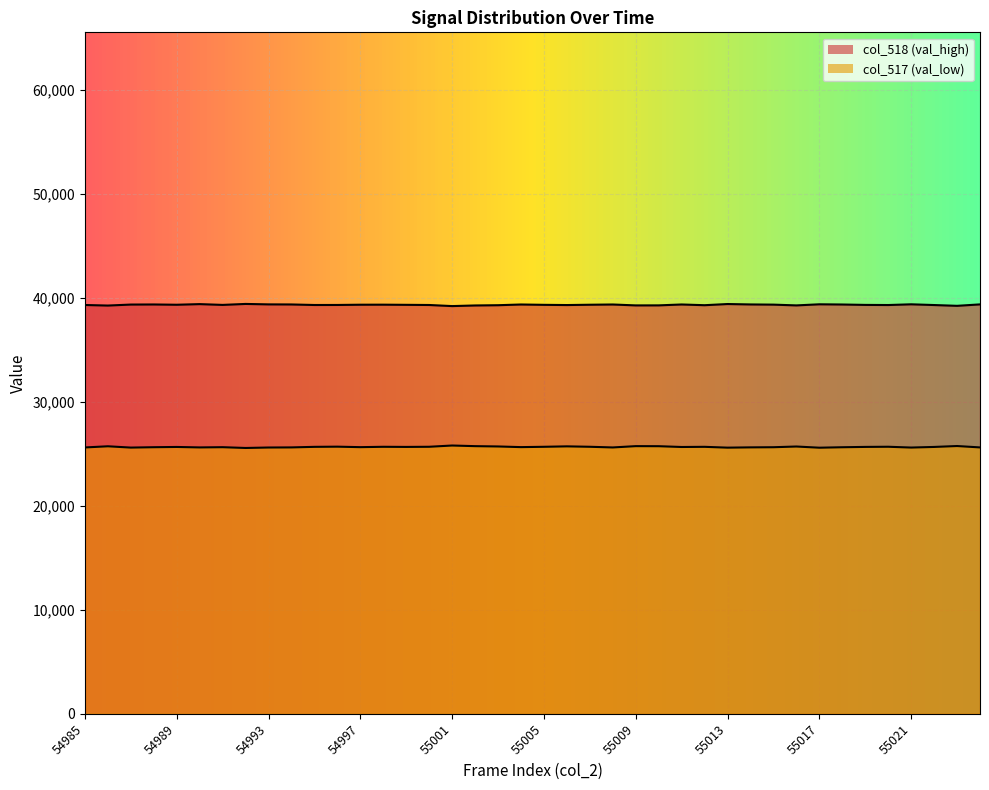

True or false: col_517 and col_518 cross at least once.

False